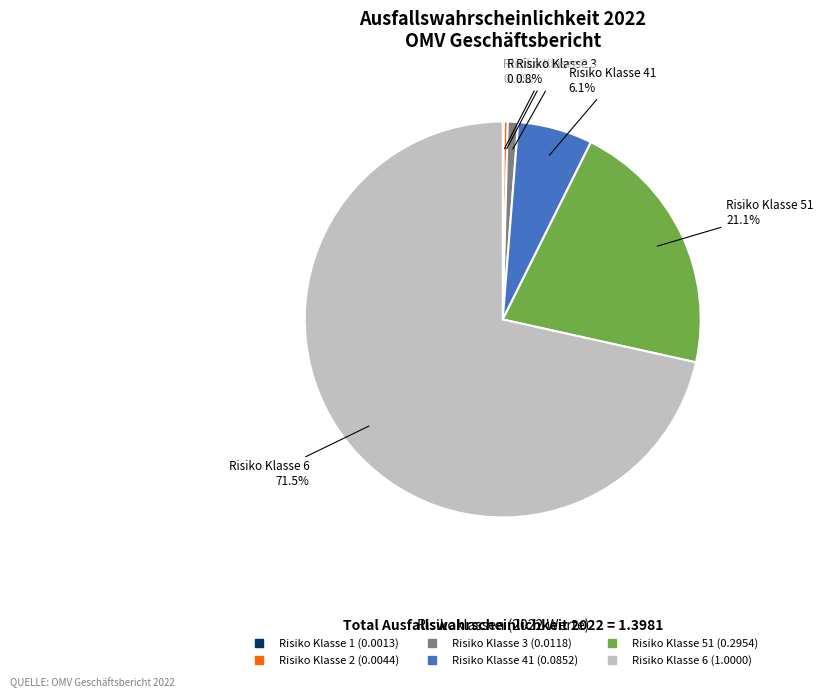

Which category accounts for the majority?

Risiko Klasse 6